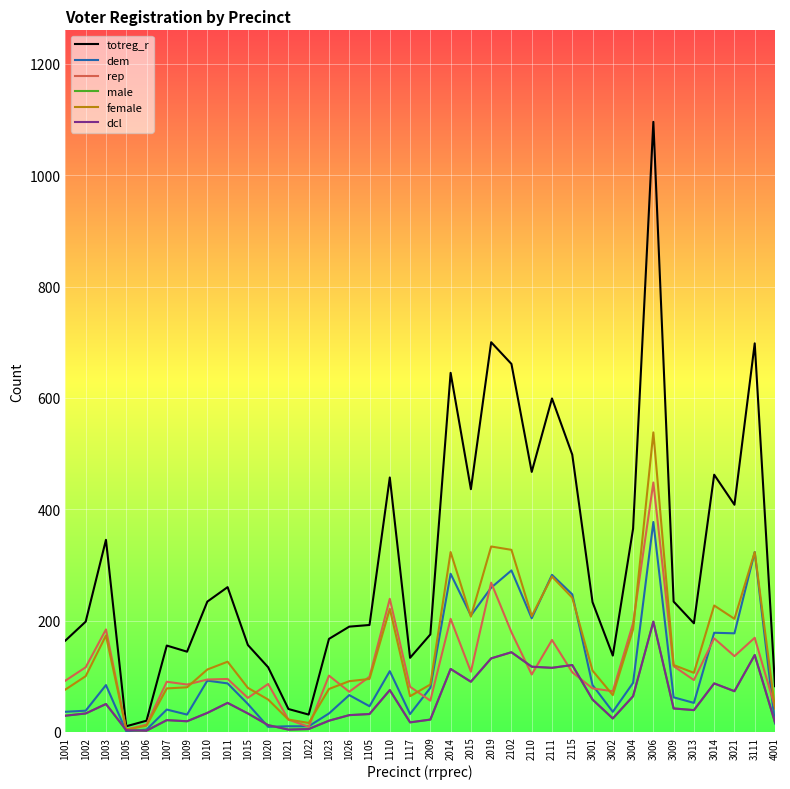

What is the difference between the male values at 1006 and 1001?

27